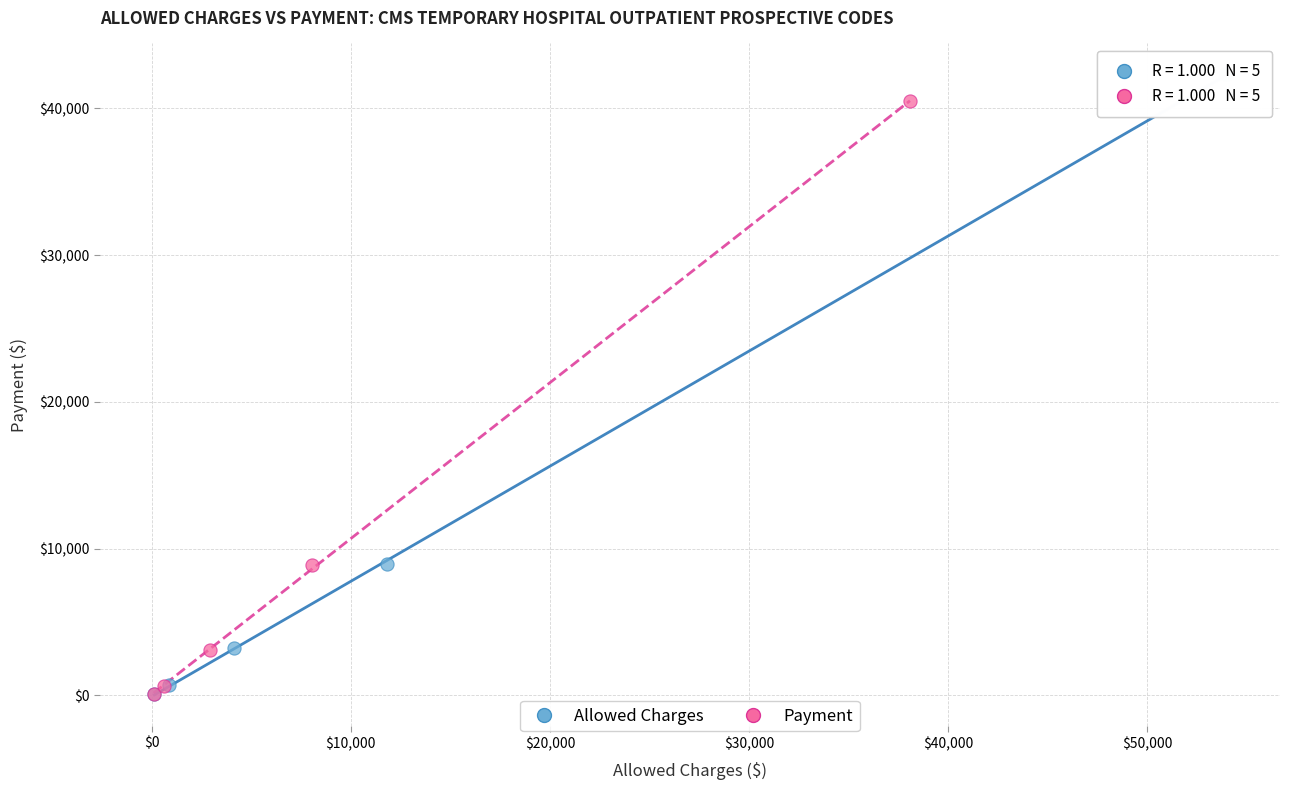

Which series has the largest Y range (max minus min)?

Allowed Charges